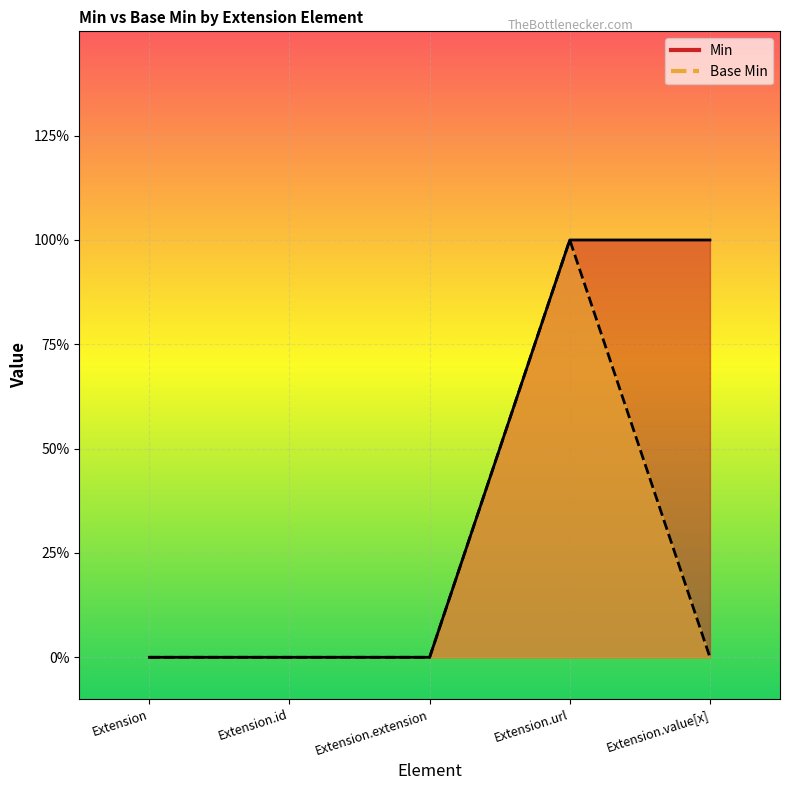

Between Extension.url and Extension.value[x], which is larger?

Extension.url